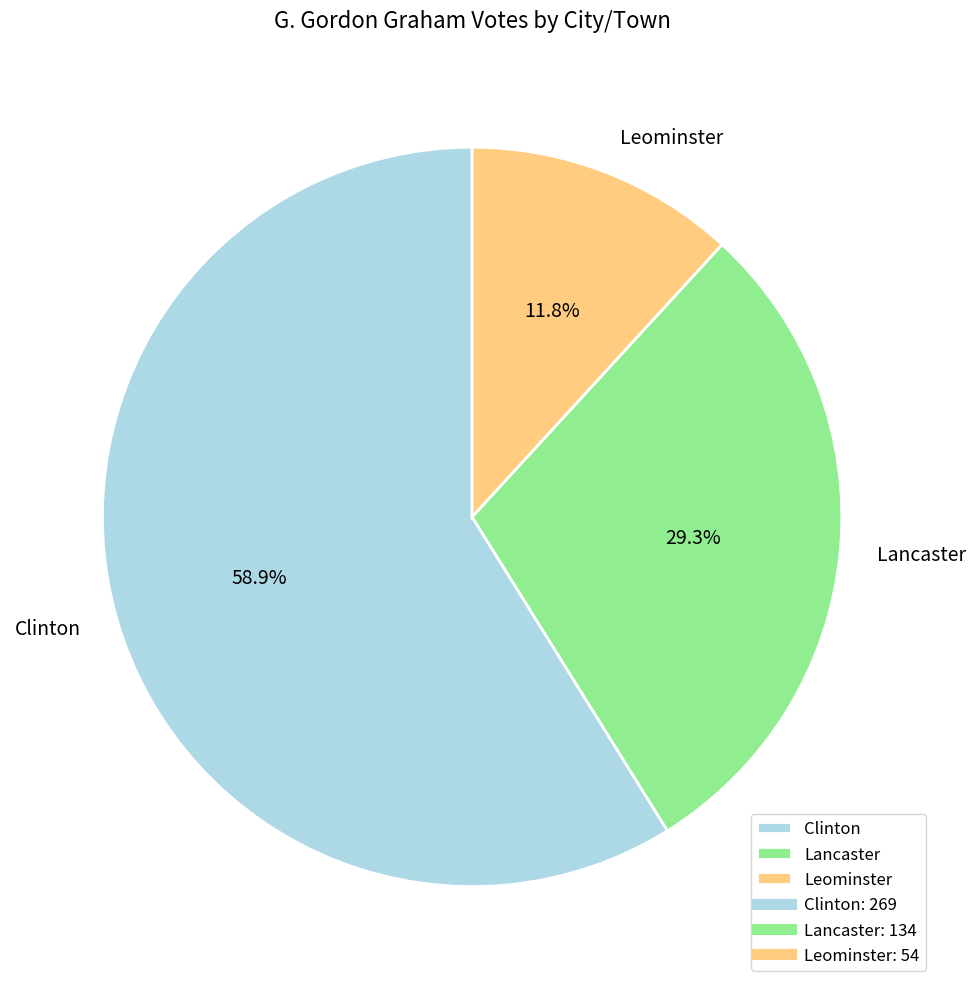

How many slices are in this pie chart?

3